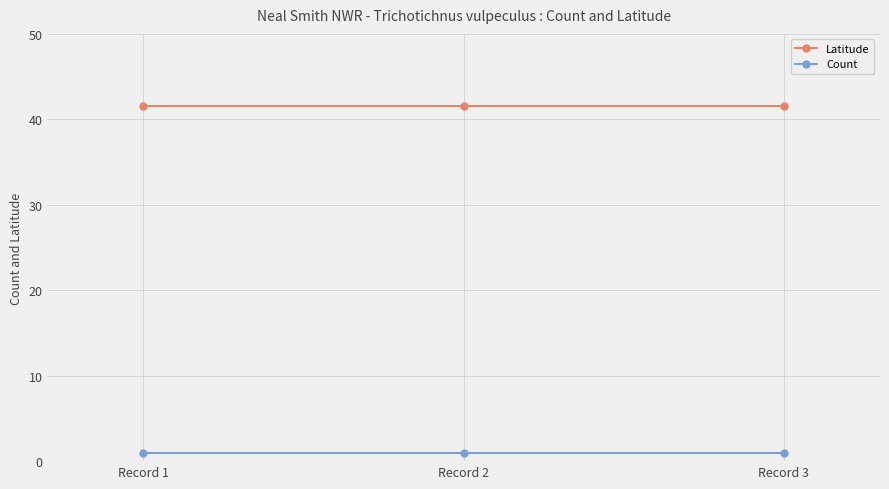

What is the greatest value displayed?

41.6